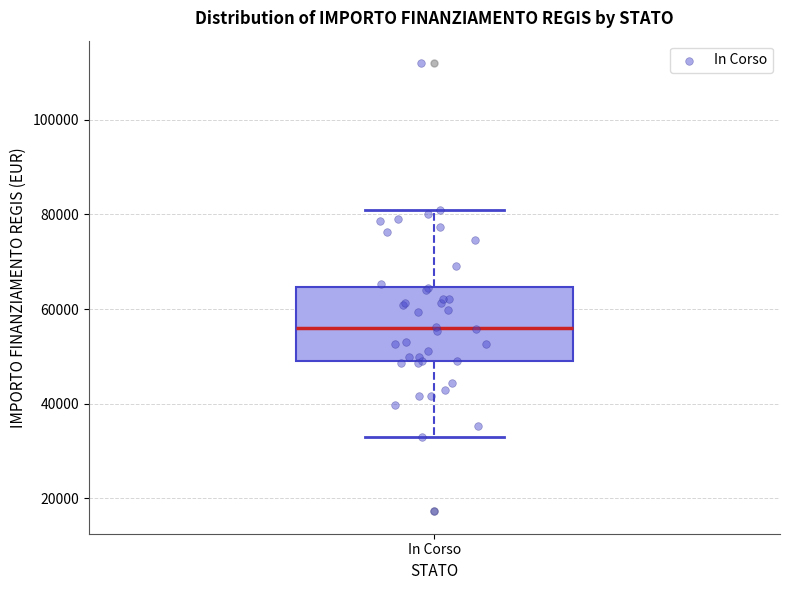

Transcribe this box plot: give where the median line is, the range the box spans, and where the two whiskers end, as read against the y-axis. The values are not printed on the chart, so give them approximately, as read against the axis.

median 56000, box 50000 to 64000, whiskers 32000 to 80000